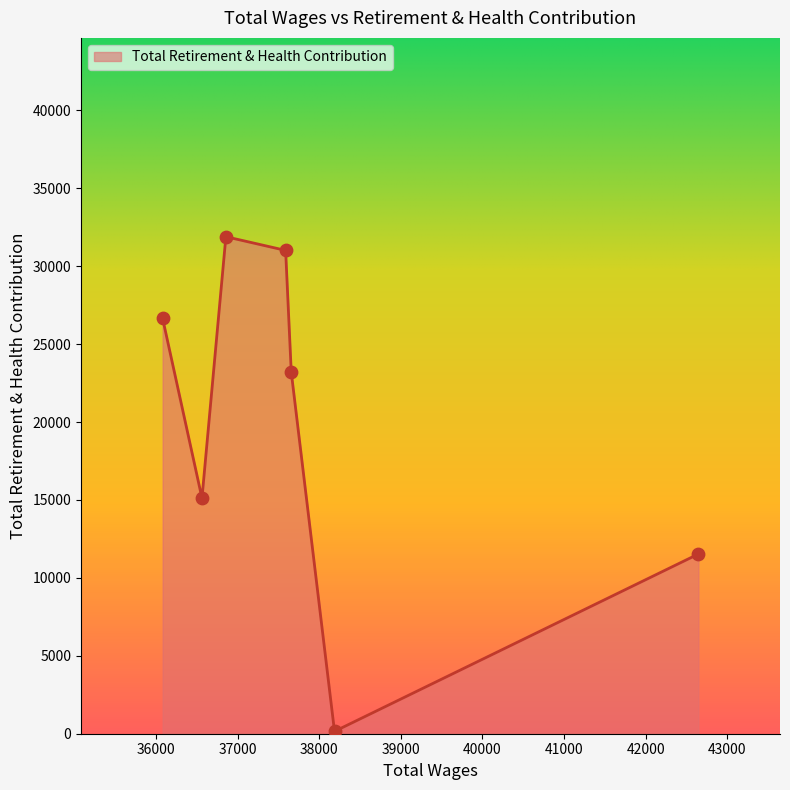

What is the greatest value displayed?

31893